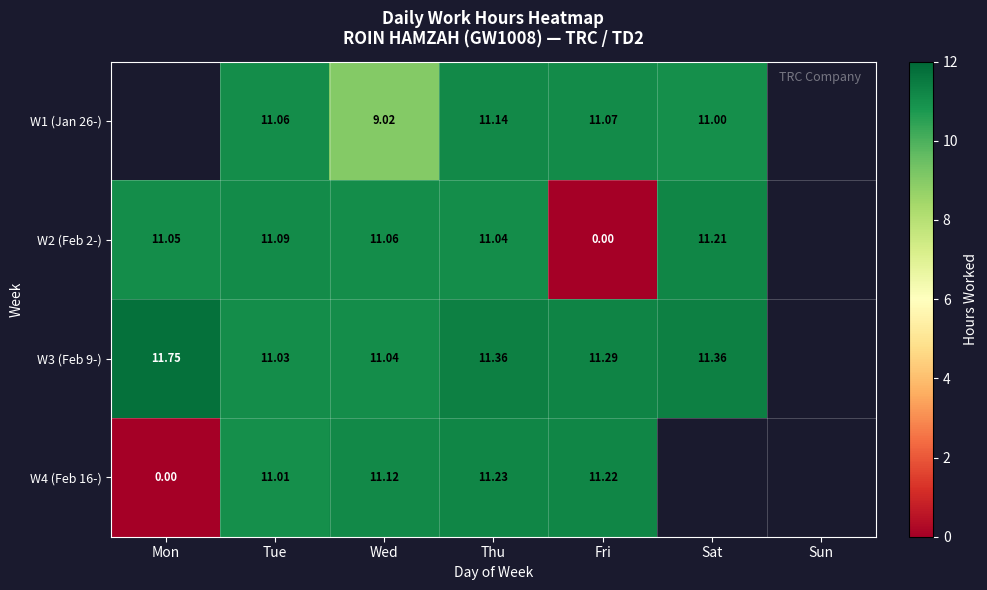

Which series has the largest range (max minus min)?

W4 (Feb 16-)